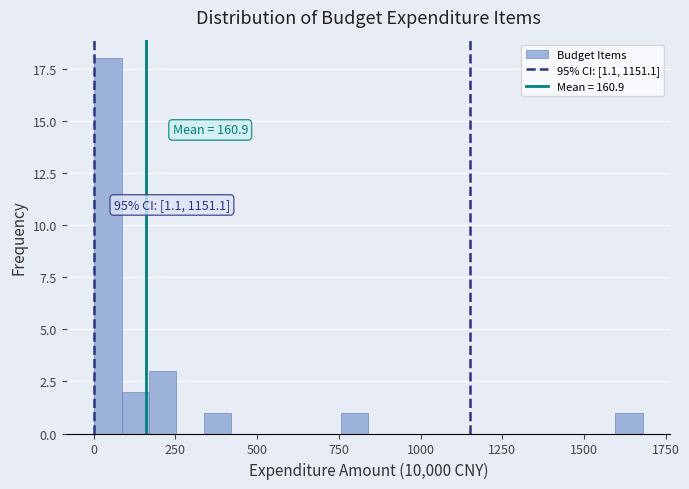

Read against the x-axis, roughly where is the centre of the tallest bar?

50